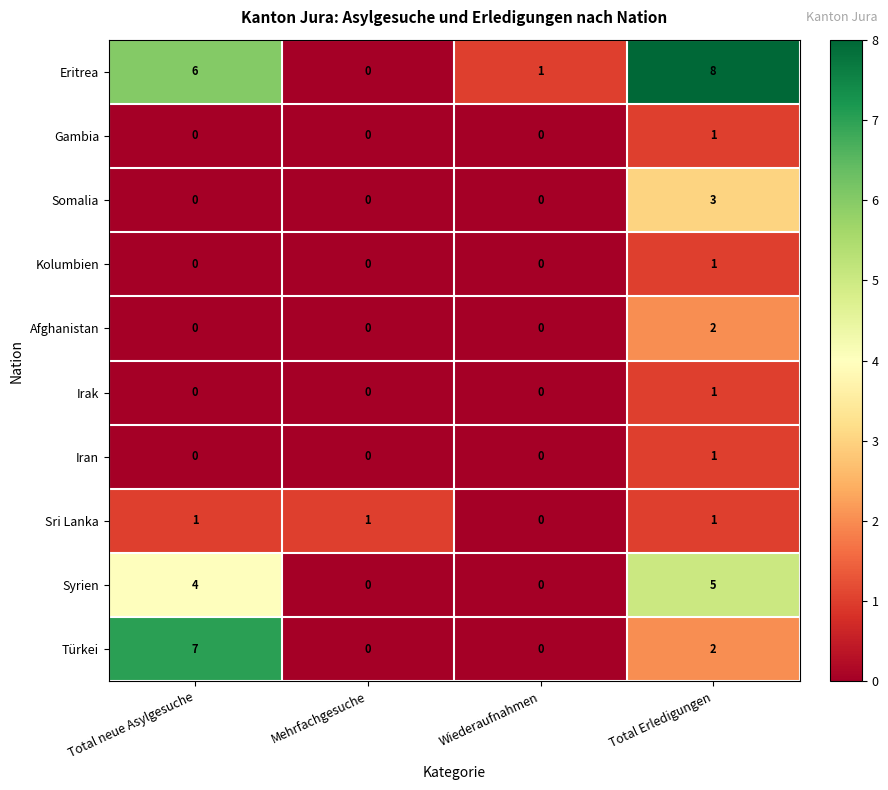

How many categories are shown in the chart?

4